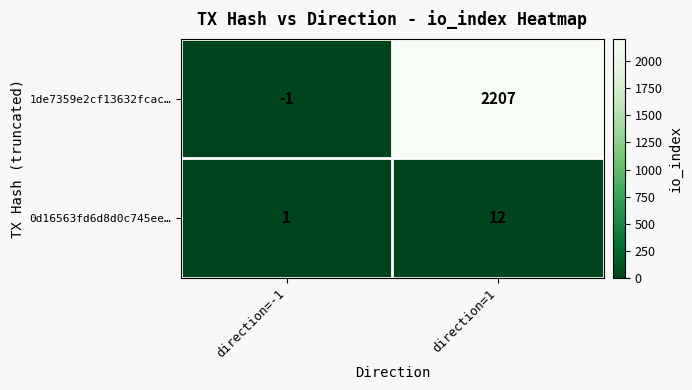

Count the number of data series in this chart.

2